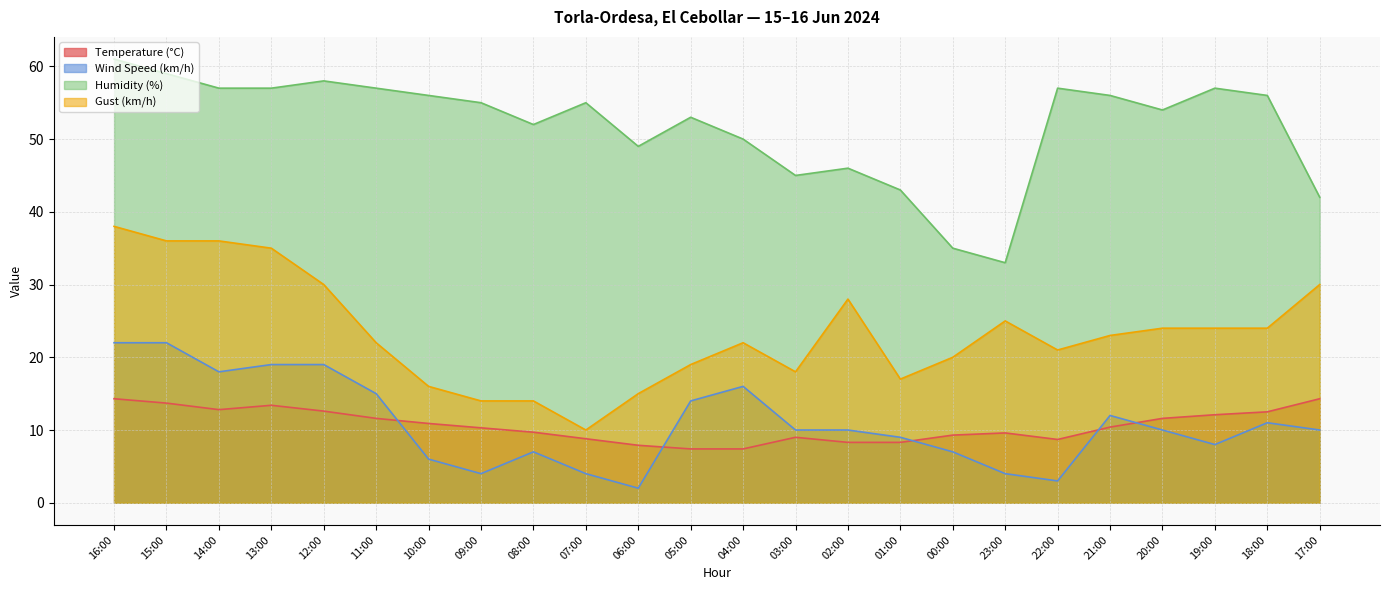

What is the approximate value of Gust (km/h) at 08:00?

14.0